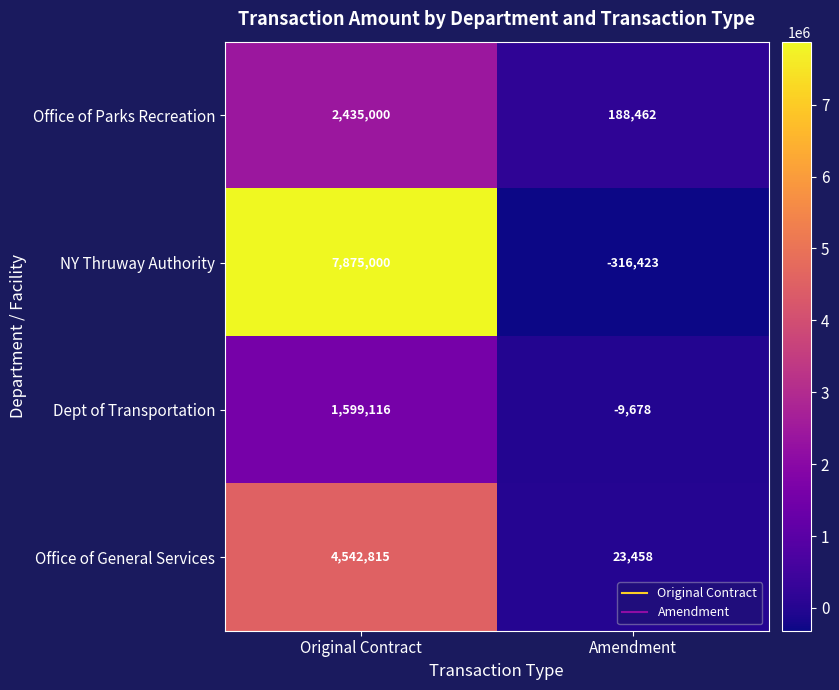

Reading left to right, list all the values displayed in this chart.

Office of Parks Recreation: Original Contract=2435000	Amendment=188462
NY Thruway Authority: Original Contract=7875000	Amendment=-316423
Dept of Transportation: Original Contract=1599116	Amendment=-9678
Office of General Services: Original Contract=4542815	Amendment=23458